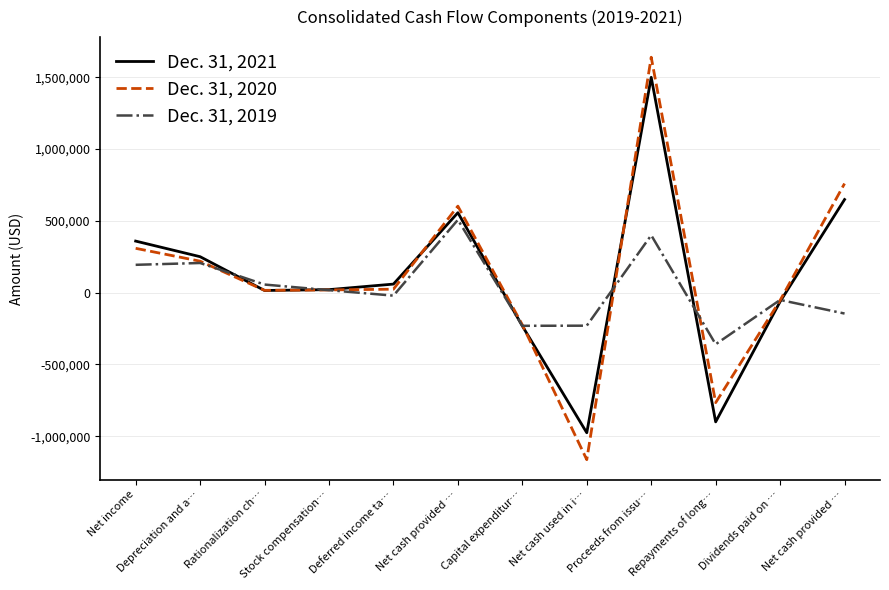

How many intersections are there between Dec. 31, 2020 and Dec. 31, 2019?

6